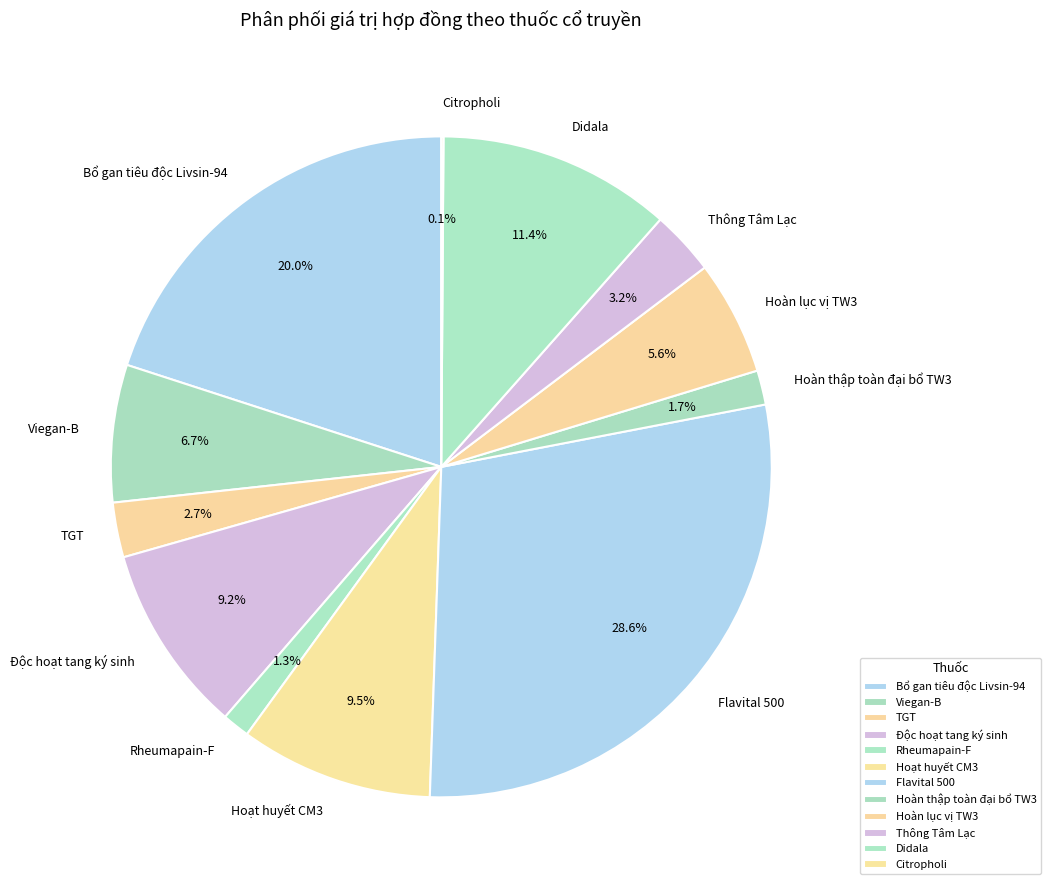

What is the total percentage of Hoạt huyết CM3 and Rheumapain-F?

10.8%